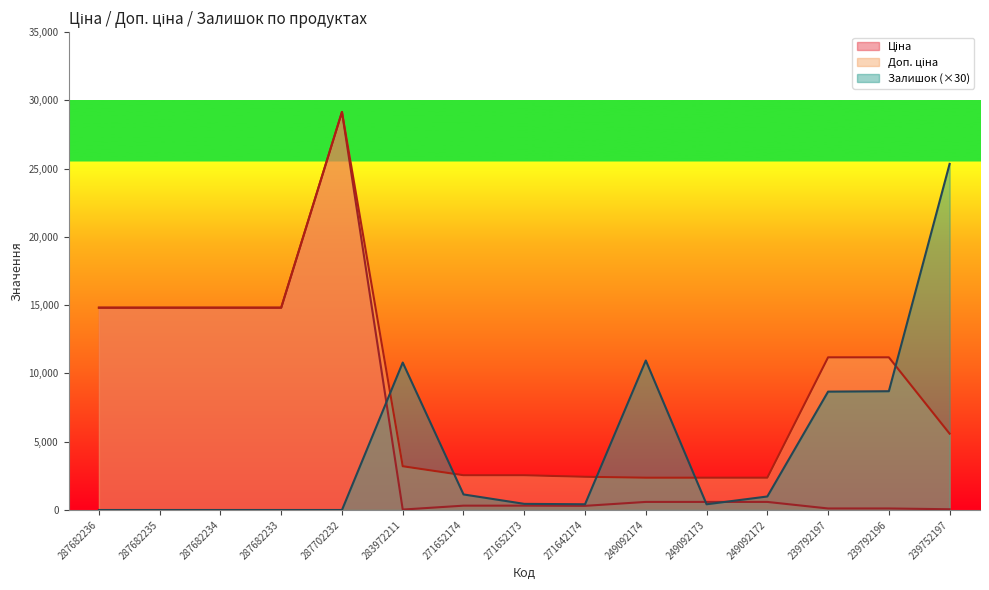

List the series in order of their overall mean, lowest first.

Залишок, Ціна, Доп. ціна